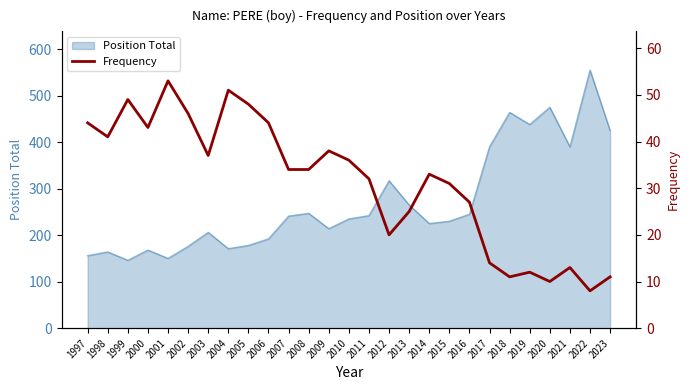

Reading left to right, what are all the values shown in this chart?

1997=44	1998=41	1999=49	2000=43	2001=53	2002=46	2003=37	2004=51	2005=48	2006=44	2007=34	2008=34	2009=38	2010=36	2011=32	2012=20	2013=25	2014=33	2015=31	2016=27	2017=14	2018=11	2019=12	2020=10	2021=13	2022=8	2023=11